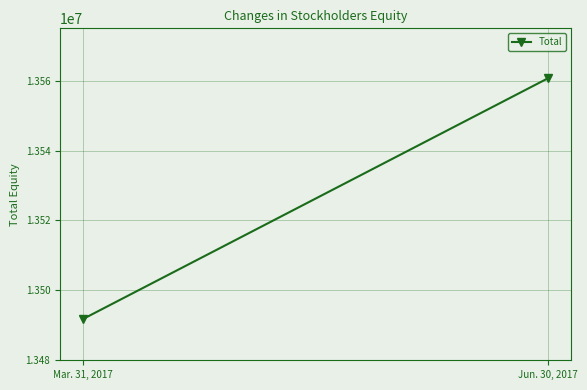

What is the smallest value displayed?

13491844